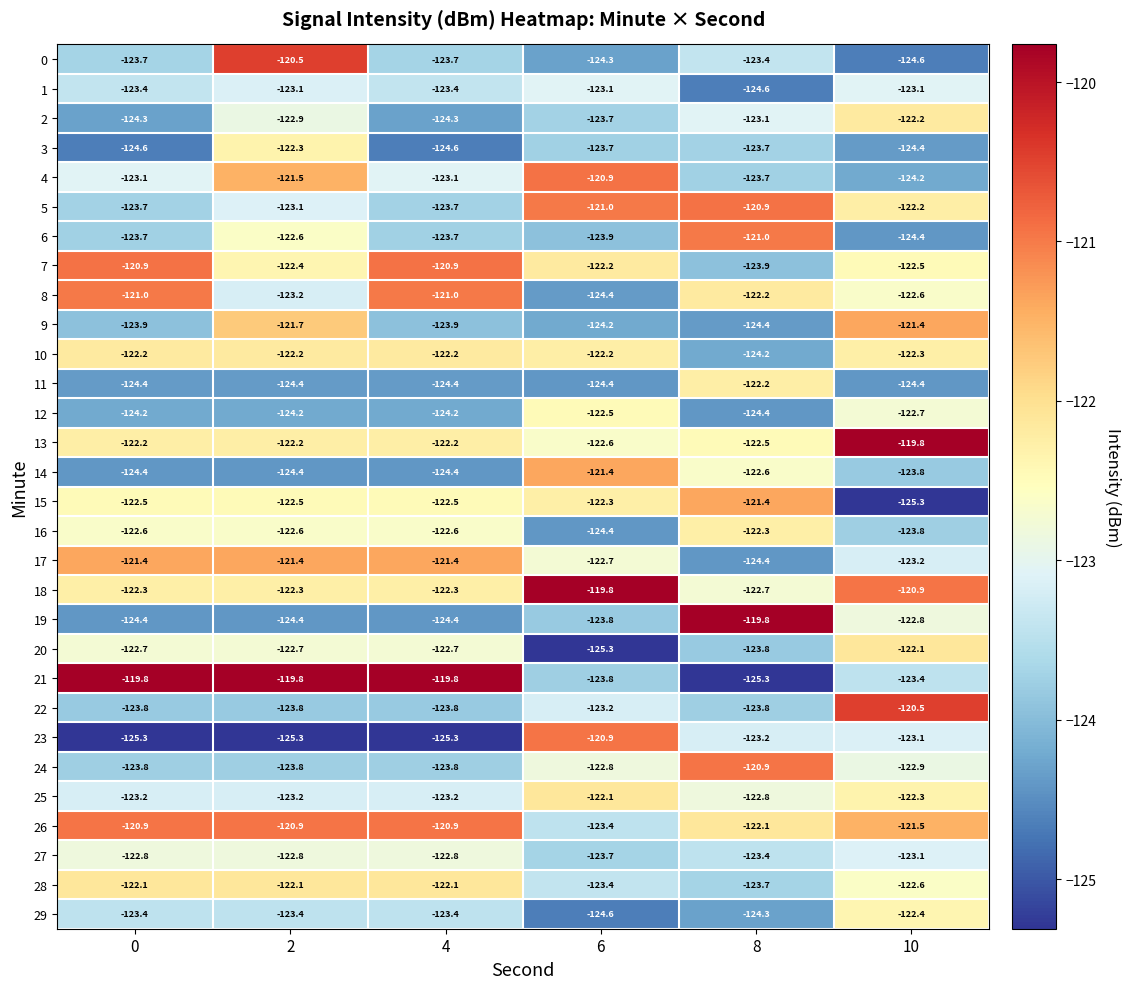

What is the greatest value displayed?

-119.8